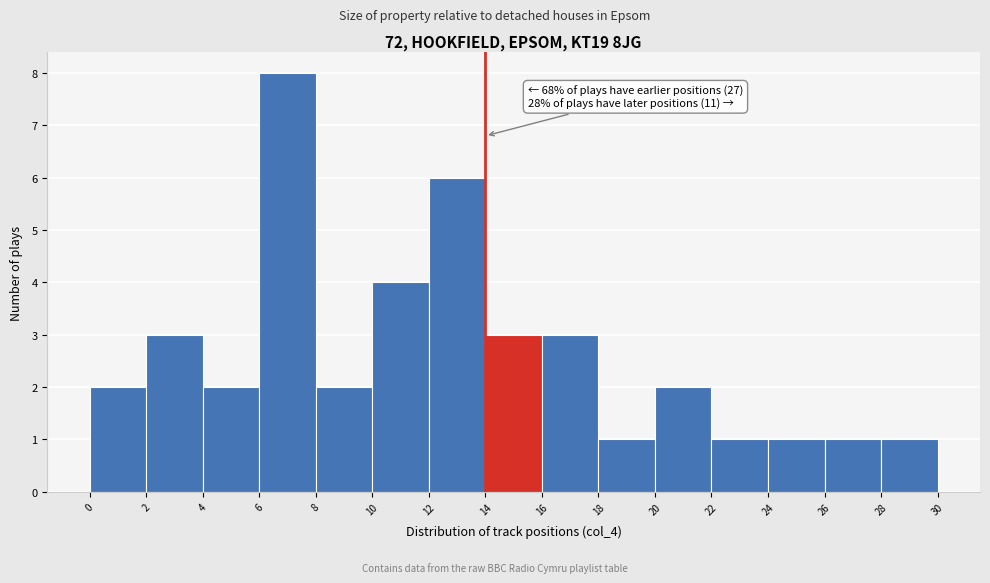

Which range on the x-axis has the tallest bar?

6 to 8